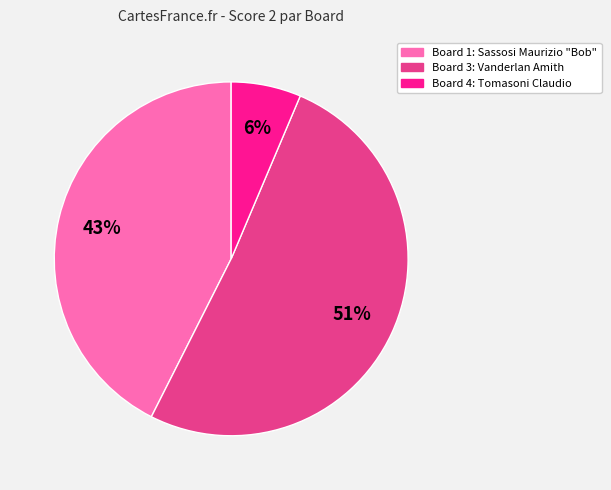

Does any single category account for the majority?

Yes